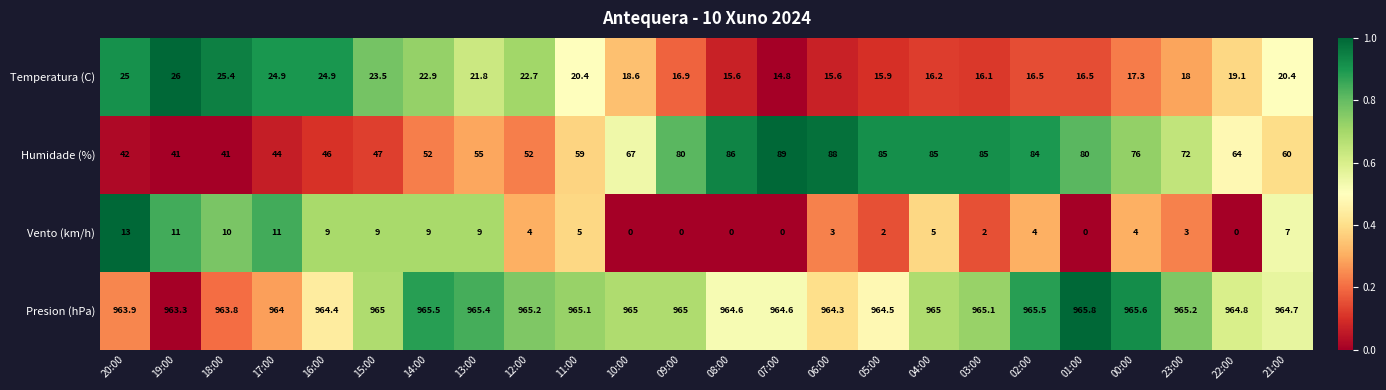

The value of Presion (hPa) at 18:00 is 479.5. True or false?

False